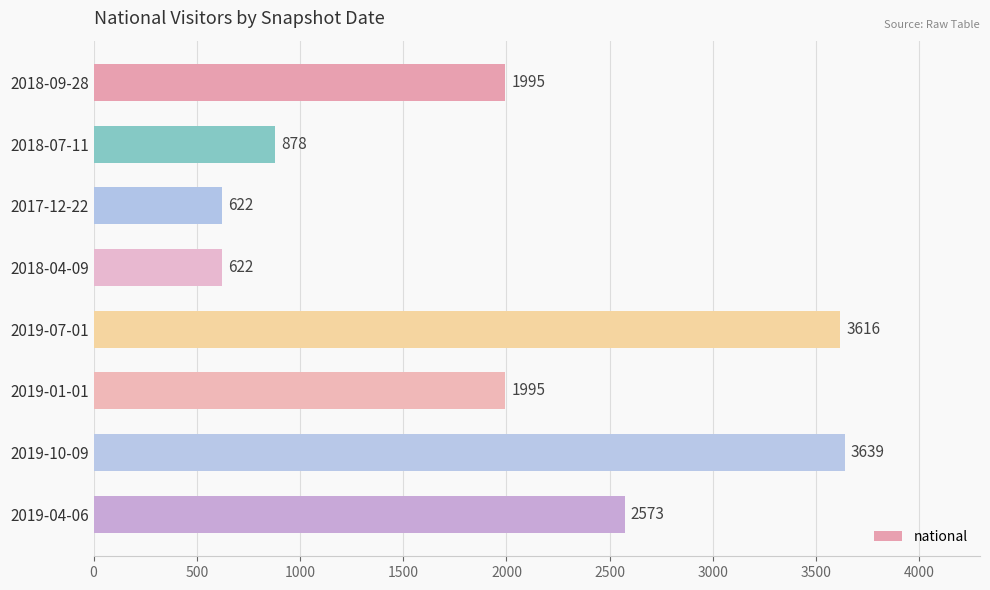

What is the difference between the second highest and second lowest values?

2994